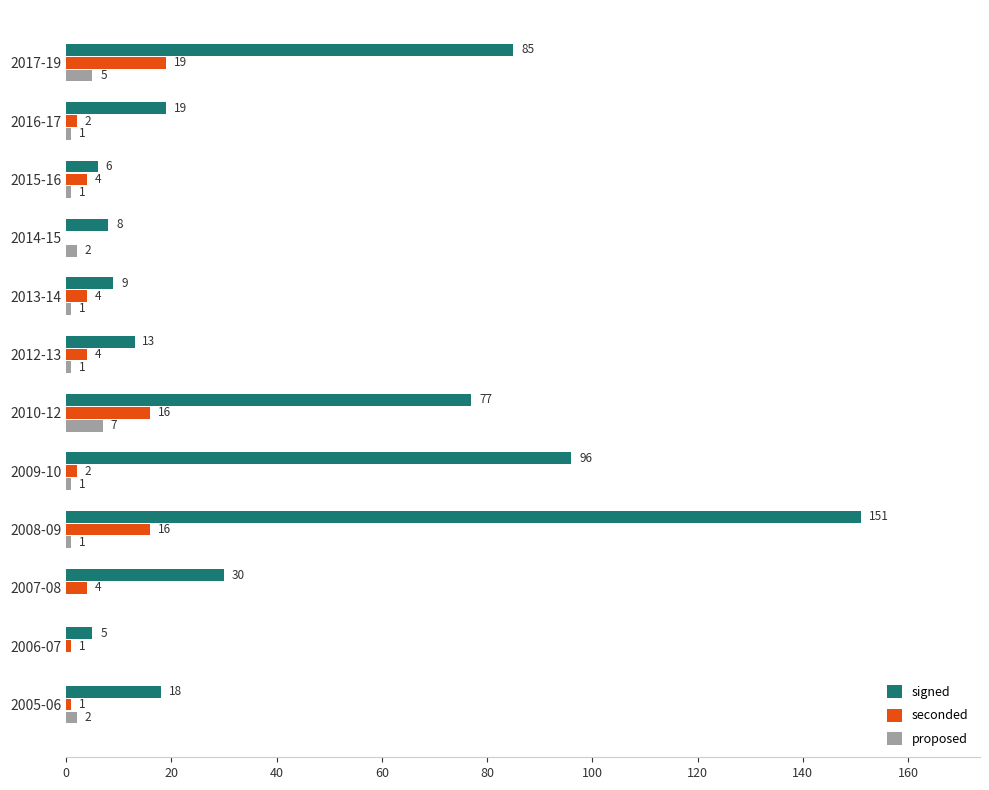

What is the sum of all seconded values?

73